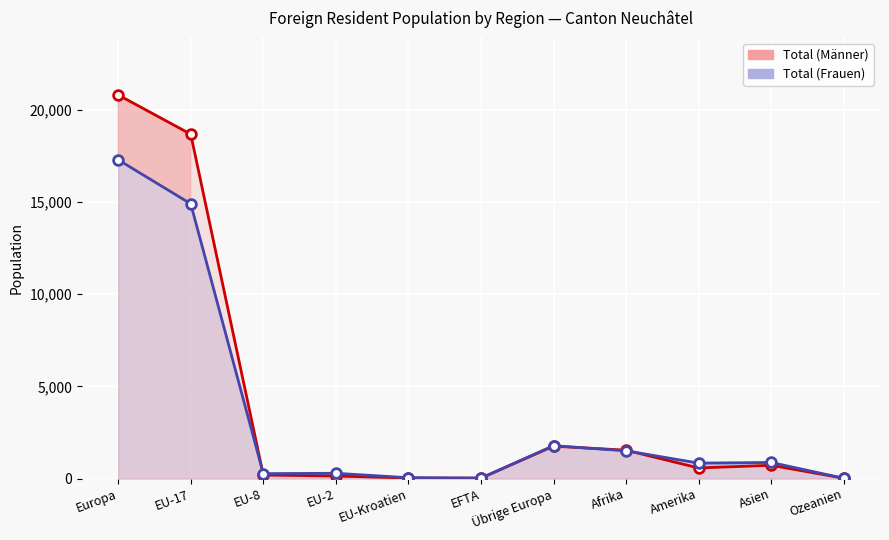

What is the difference between the second highest and second lowest values in the Total (Männer) line series?

18659